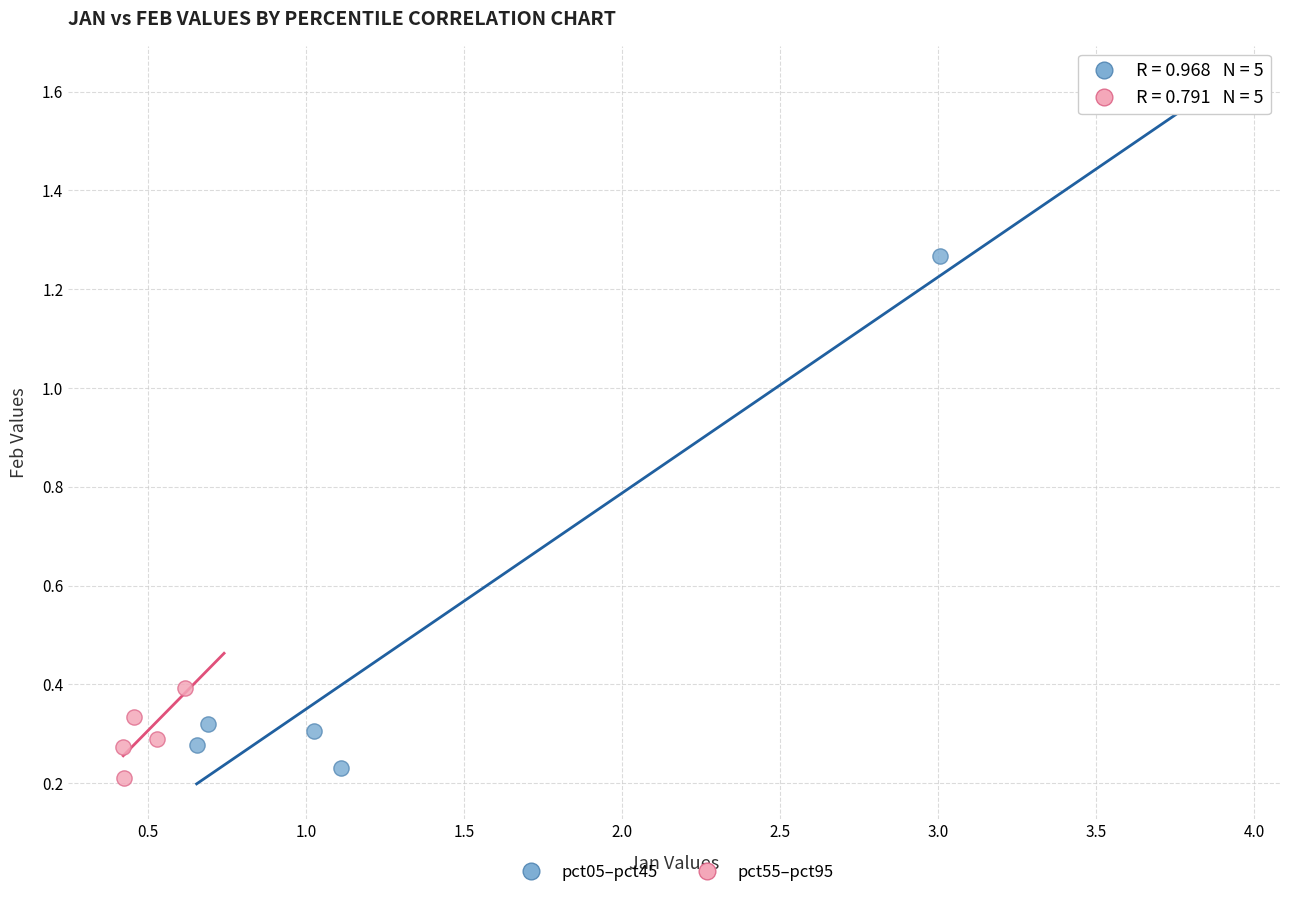

Which series reaches the maximum Y coordinate?

pct05–pct45